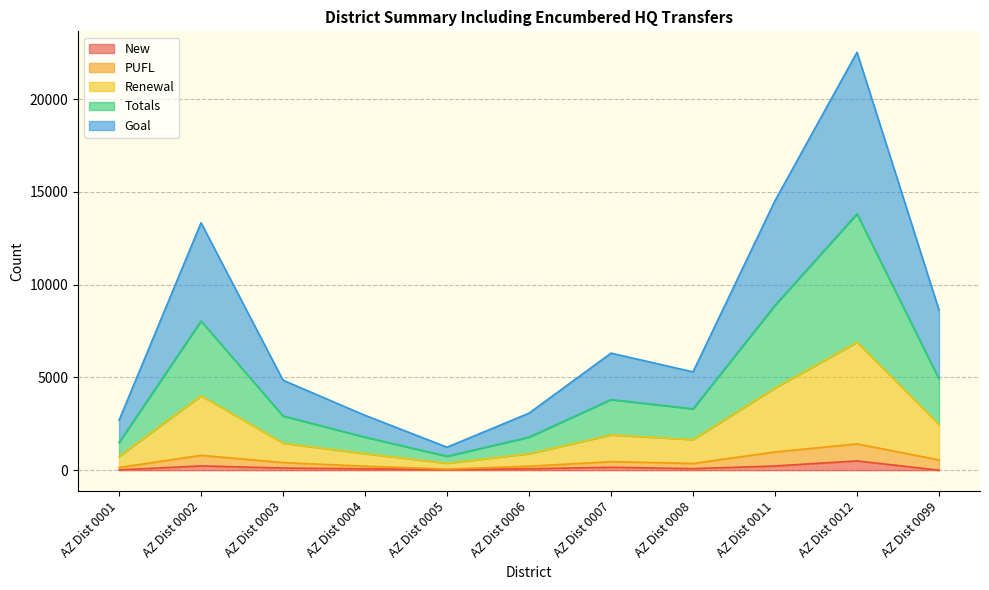

What value does the Goal series have at AZ Dist 0011, to the nearest 100?

14500